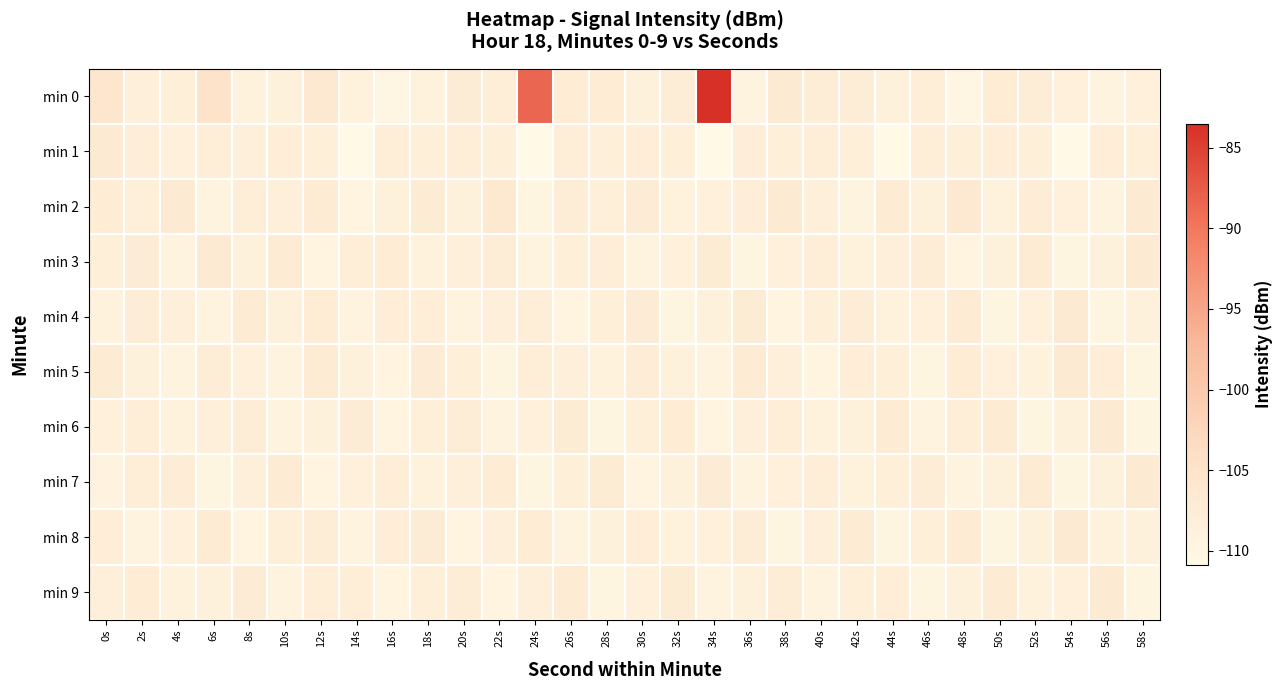

Reading left to right, list all the values displayed in this chart.

min 0: 0s=-105.9	2s=-108.3	4s=-108.2	6s=-104.9	8s=-109.1	10s=-108.7	12s=-106.6	14s=-109.1	16s=-110.0	18s=-109.0	20s=-107.4	22s=-107.9	24s=-88.5	26s=-107.5	28s=-107.5	30s=-108.9	32s=-107.7	34s=-83.5	36s=-109.3	38s=-106.8	40s=-107.8	42s=-107.6	44s=-108.7	46s=-107.8	48s=-110.0	50s=-107.5	52s=-107.7	54s=-108.6	56s=-109.2	58s=-108.5
min 1: 0s=-106.7	2s=-108.0	4s=-108.4	6s=-107.9	8s=-108.3	10s=-107.8	12s=-108.1	14s=-110.9	16s=-108.0	18s=-108.1	20s=-107.8	22s=-108.1	24s=-110.9	26s=-108.0	28s=-108.1	30s=-107.8	32s=-108.1	34s=-110.9	36s=-108.0	38s=-108.1	40s=-107.8	42s=-108.1	44s=-110.9	46s=-108.0	48s=-108.1	50s=-107.8	52s=-108.1	54s=-110.9	56s=-108.0	58s=-108.1
min 2: 0s=-107.5	2s=-108.1	4s=-106.9	6s=-109.2	8s=-107.8	10s=-108.4	12s=-107.1	14s=-109.5	16s=-108.7	18s=-107.3	20s=-108.9	22s=-106.4	24s=-109.8	26s=-107.6	28s=-108.2	30s=-107.4	32s=-109.1	34s=-108.6	36s=-107.9	38s=-106.7	40s=-108.3	42s=-109.4	44s=-107.2	46s=-108.8	48s=-106.5	50s=-109.0	52s=-107.7	54s=-108.5	56s=-109.3	58s=-107.0
min 3: 0s=-108.2	2s=-107.4	4s=-109.3	6s=-106.8	8s=-108.7	10s=-107.1	12s=-109.6	14s=-108.0	16s=-107.5	18s=-109.1	20s=-108.3	22s=-107.7	24s=-109.4	26s=-108.1	28s=-107.8	30s=-109.2	32s=-108.5	34s=-107.3	36s=-109.7	38s=-108.6	40s=-107.9	42s=-109.0	44s=-108.4	46s=-107.6	48s=-109.5	50s=-108.8	52s=-107.2	54s=-109.9	56s=-108.9	58s=-107.0
min 4: 0s=-109.1	2s=-107.6	4s=-108.4	6s=-109.3	8s=-107.2	10s=-108.9	12s=-107.5	14s=-109.4	16s=-108.0	18s=-107.8	20s=-109.2	22s=-108.3	24s=-107.9	26s=-109.6	28s=-108.1	30s=-107.4	32s=-109.8	34s=-108.7	36s=-107.3	38s=-109.5	40s=-108.2	42s=-107.7	44s=-109.0	46s=-108.6	48s=-107.1	50s=-109.7	52s=-108.5	54s=-107.0	56s=-109.9	58s=-108.8
min 5: 0s=-107.3	2s=-108.8	4s=-109.2	6s=-107.7	8s=-108.5	10s=-109.4	12s=-107.1	14s=-108.9	16s=-109.6	18s=-107.4	20s=-108.2	22s=-109.7	24s=-107.9	26s=-108.3	28s=-109.1	30s=-107.6	32s=-108.7	34s=-109.3	36s=-107.2	38s=-108.4	40s=-109.5	42s=-107.8	44s=-108.1	46s=-109.8	48s=-107.5	50s=-108.6	52s=-109.0	54s=-107.0	56s=-108.0	58s=-109.9
min 6: 0s=-108.5	2s=-107.9	4s=-109.0	6s=-108.3	8s=-107.6	10s=-109.2	12s=-108.8	14s=-107.4	16s=-109.5	18s=-108.1	20s=-107.7	22s=-109.4	24s=-108.6	26s=-107.3	28s=-109.7	30s=-108.2	32s=-107.5	34s=-109.6	36s=-108.4	38s=-107.8	40s=-109.1	42s=-108.7	44s=-107.2	46s=-109.3	48s=-108.0	50s=-107.1	52s=-109.8	54s=-108.9	56s=-107.0	58s=-109.9
min 7: 0s=-109.4	2s=-108.0	4s=-107.6	6s=-109.7	8s=-108.3	10s=-107.2	12s=-109.5	14s=-108.6	16s=-107.9	18s=-109.1	20s=-108.4	22s=-107.5	24s=-109.8	26s=-108.1	28s=-107.3	30s=-109.6	32s=-108.7	34s=-107.4	36s=-109.2	38s=-108.5	40s=-107.8	42s=-109.0	44s=-108.2	46s=-107.7	48s=-109.3	50s=-108.8	52s=-107.1	54s=-109.9	56s=-108.9	58s=-107.0
min 8: 0s=-107.8	2s=-109.3	4s=-108.6	6s=-107.1	8s=-109.5	10s=-108.2	12s=-107.7	14s=-109.4	16s=-108.0	18s=-107.4	20s=-109.6	22s=-108.3	24s=-107.5	26s=-109.2	28s=-108.8	30s=-107.9	32s=-109.1	34s=-108.5	36s=-107.6	38s=-109.7	40s=-108.4	42s=-107.3	44s=-109.8	46s=-108.1	48s=-107.2	50s=-109.9	52s=-108.7	54s=-107.0	56s=-109.0	58s=-108.9
min 9: 0s=-108.3	2s=-107.5	4s=-109.1	6s=-108.7	8s=-107.4	10s=-109.3	12s=-108.0	14s=-107.8	16s=-109.6	18s=-108.2	20s=-107.6	22s=-109.5	24s=-108.4	26s=-107.1	28s=-109.8	30s=-108.6	32s=-107.3	34s=-109.4	36s=-108.9	38s=-107.7	40s=-109.2	42s=-108.1	44s=-107.9	46s=-109.7	48s=-108.8	50s=-107.2	52s=-109.0	54s=-108.5	56s=-107.0	58s=-109.9